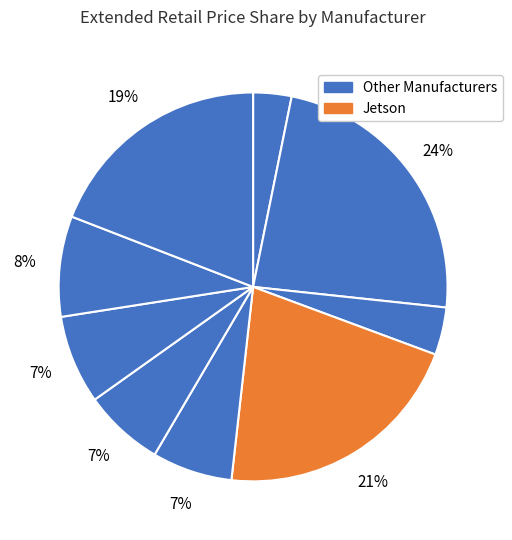

How many segments does this pie chart have?

9